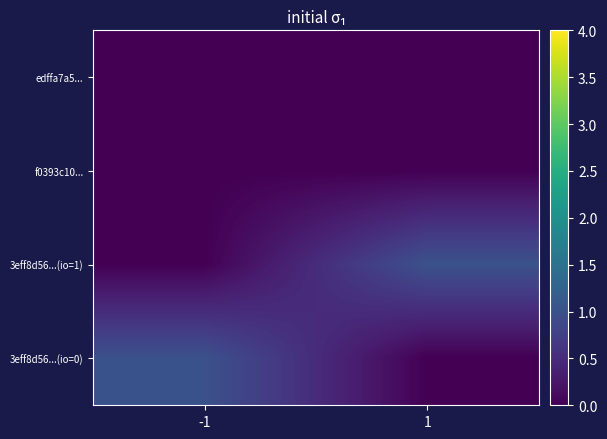

What is the total value across all series at -1?

1